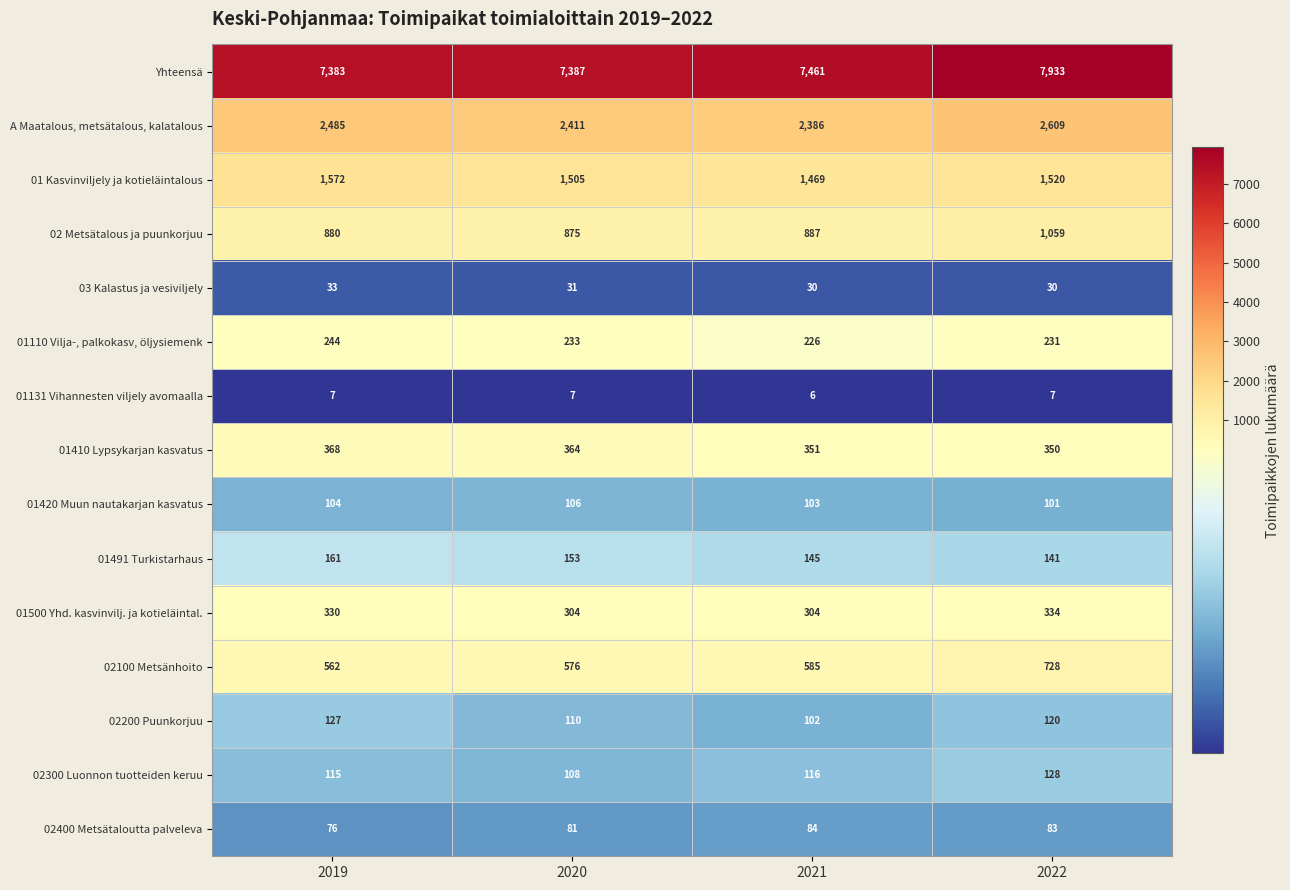

Which series changed the most between 2020 and 2021?

Yhteensä